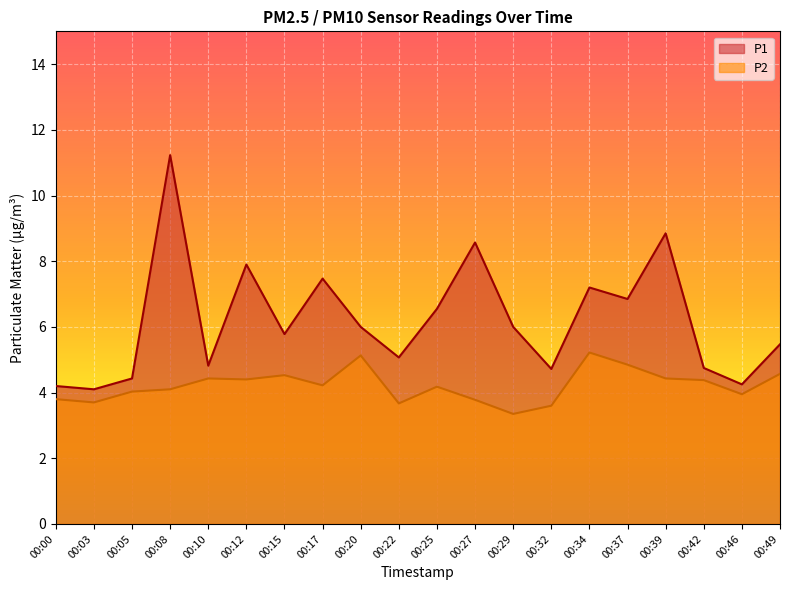

What is the difference between the highest and lowest values at 00:20?

0.9